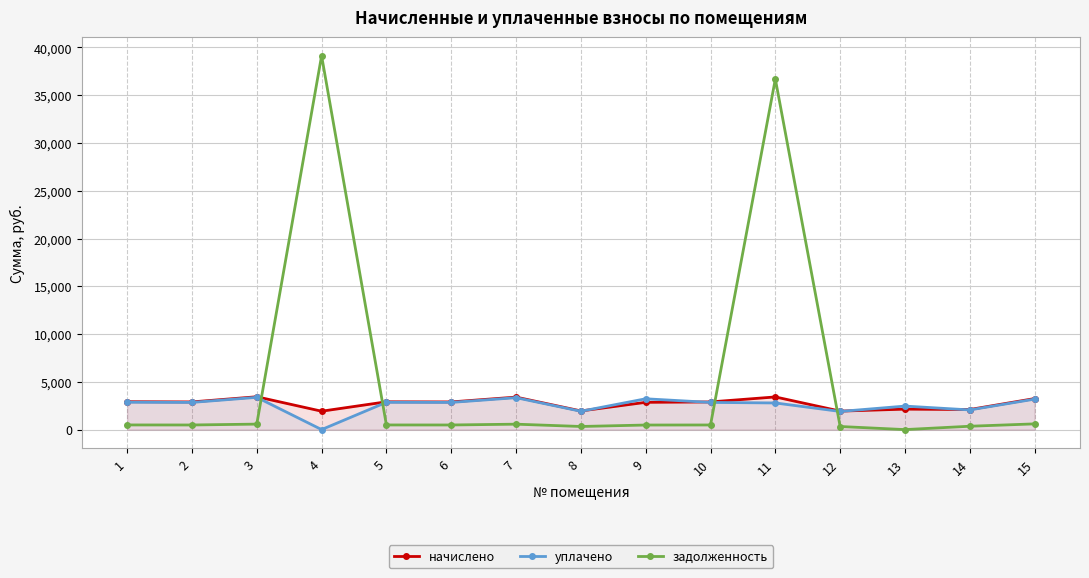

What is the total value across all series at 1?

6272.8